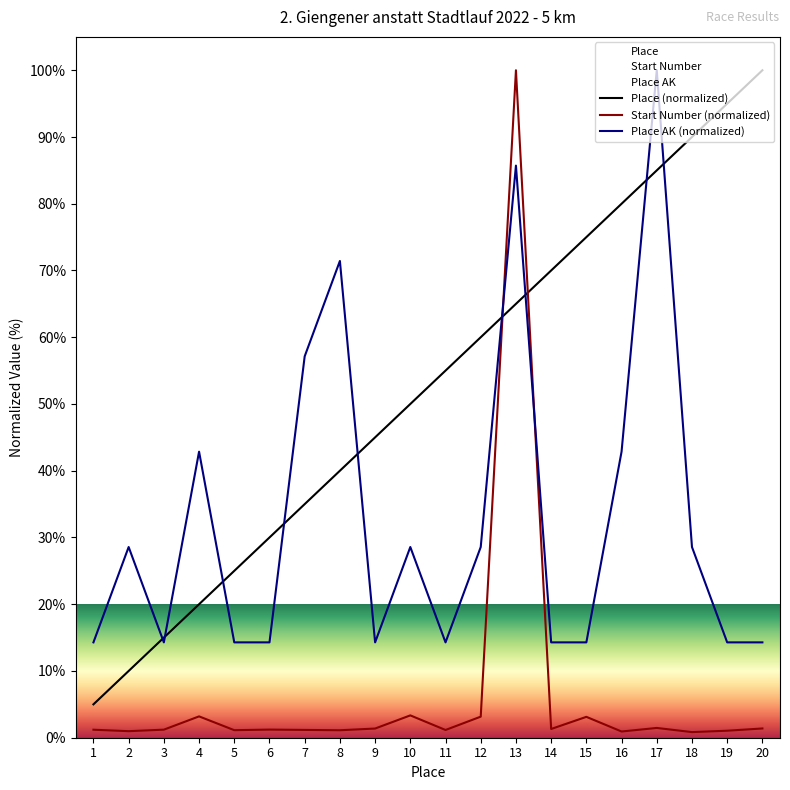

How many series are shown in this chart?

3